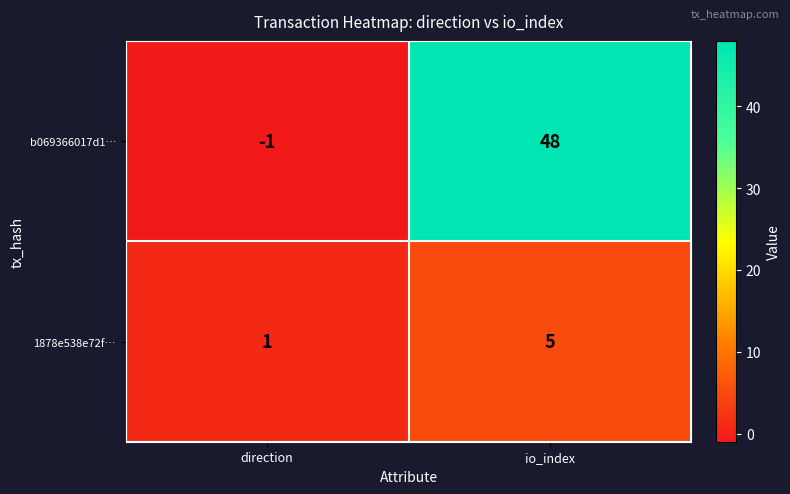

Reading left to right, list all the values displayed in this chart.

b069366017d1…: direction=-1	io_index=48
1878e538e72f…: direction=1	io_index=5